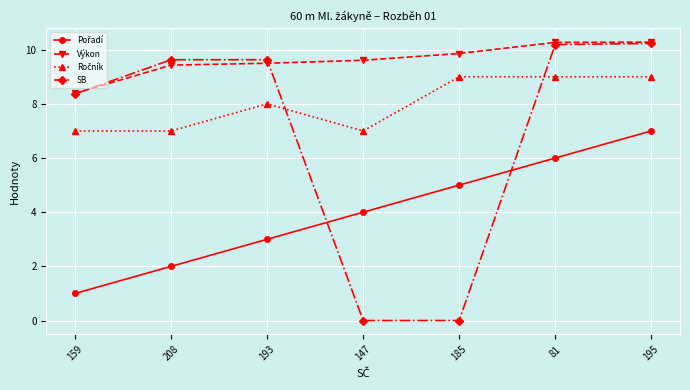

Where does the SB series first go above 9?

208